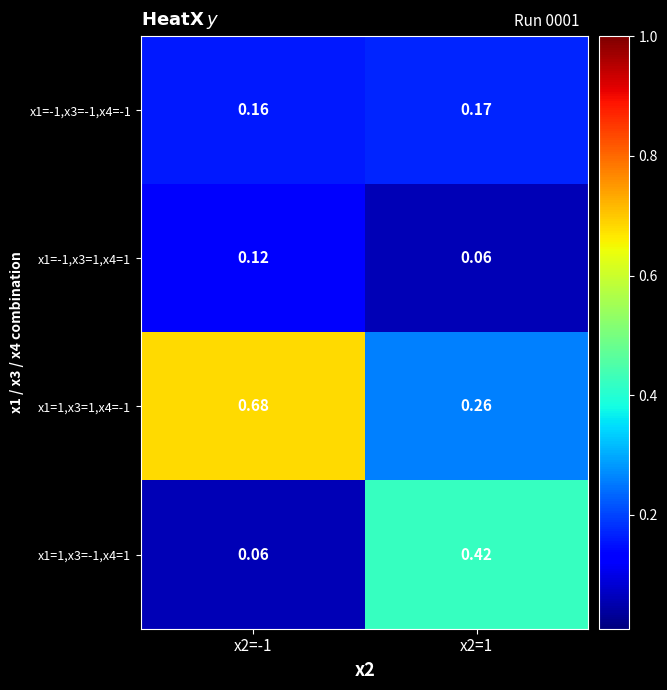

Is the value of x1=-1,x3=-1,x4=-1 at x2=-1 greater than the value of x1=1,x3=-1,x4=1 at x2=-1?

Yes